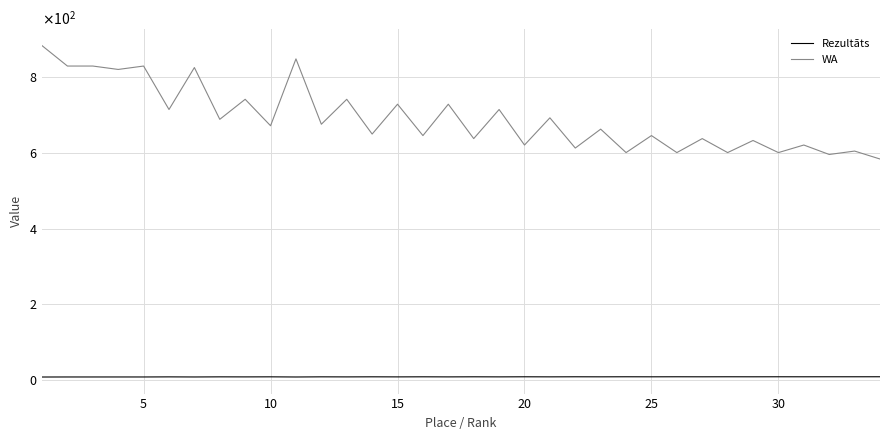

What is the maximum value for WA?

884.0